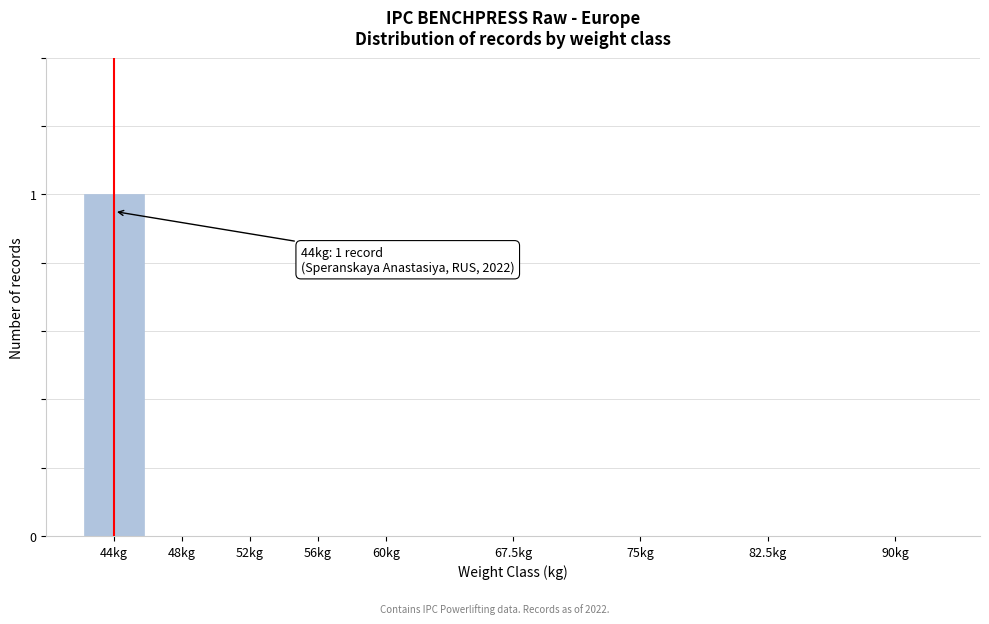

Reading right to left, transcribe all the data shown in this chart.

90kg=0	82.5kg=0	75kg=0	67.5kg=0	60kg=0	56kg=0	52kg=0	48kg=0	44kg=1